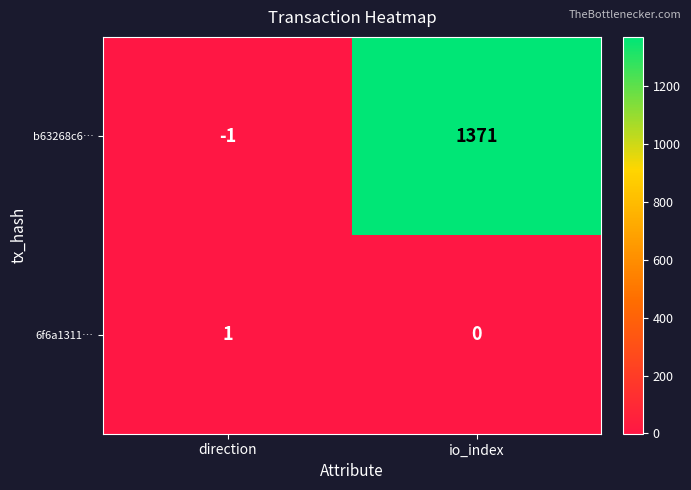

List the series in order of their peak value, lowest first.

6f6a1311…, b63268c6…